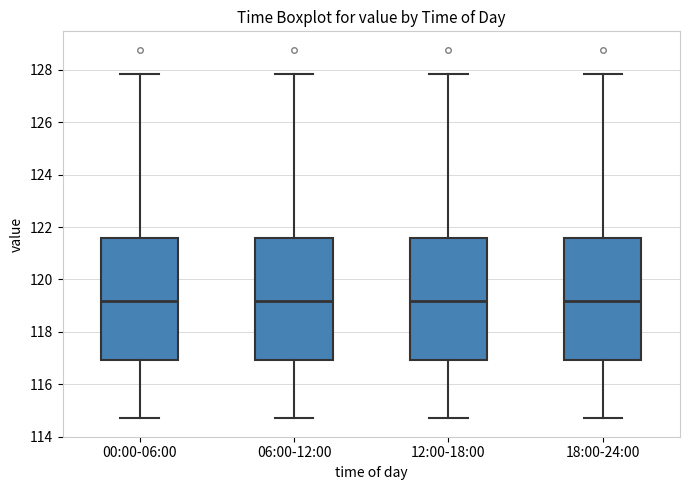

Where is the upper edge of the box for 00:00-06:00 on the y-axis? The values are not printed on the chart, so give them approximately, as read against the axis.

121.6